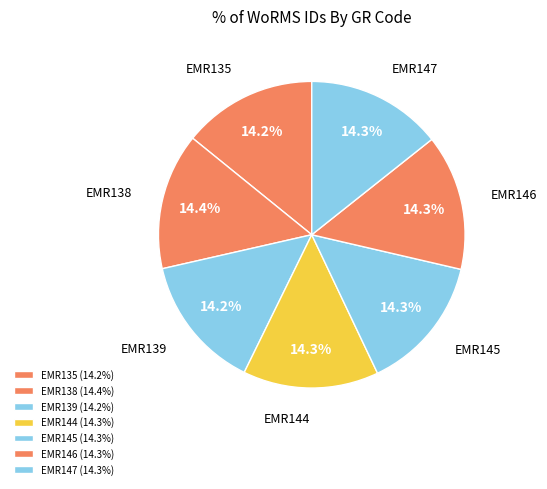

Count the number of slices in the pie.

7